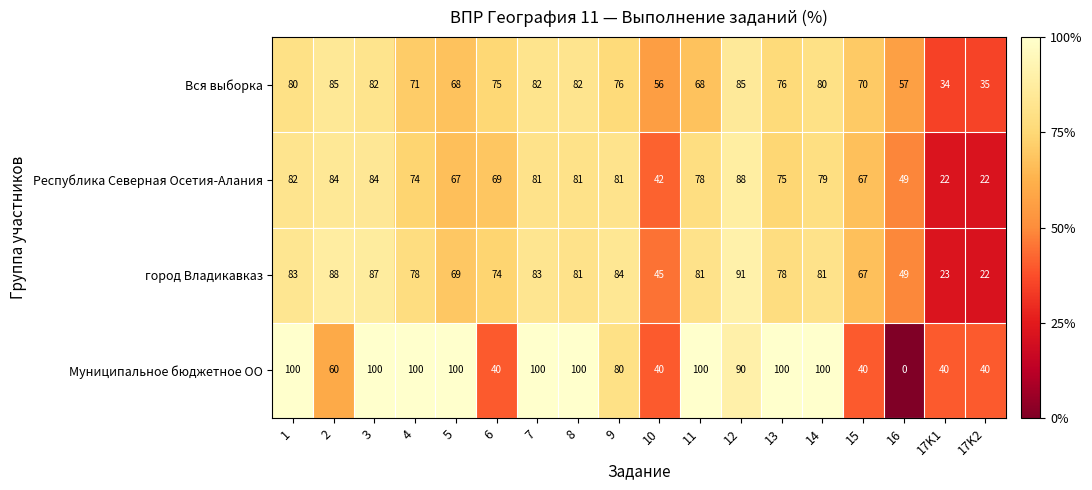

What is the difference between the Муниципальное бюджетное ОО values at 13 and 17K1?

60